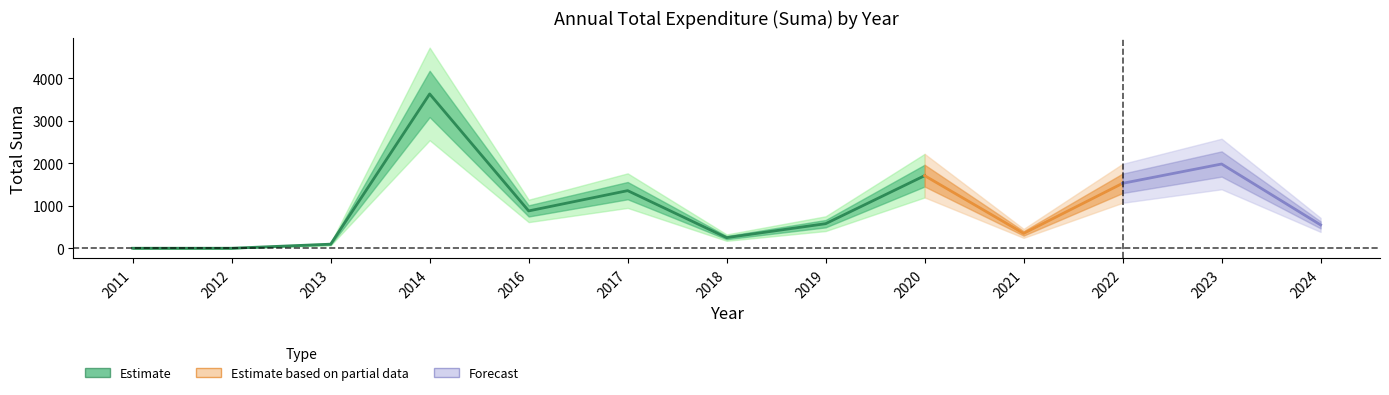

Reading left to right, list all the values displayed in this chart.

0.0	0.0	96.0	3636.0	879.6	1357.3	250.0	578.8	1710.4	350.0	1530.0	1985.0	550.0